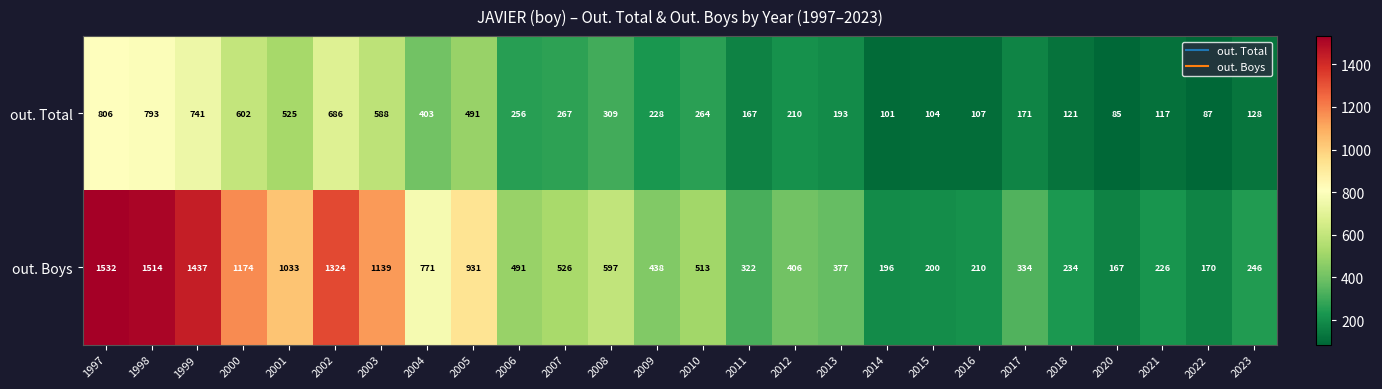

How many categories are shown in the chart?

26